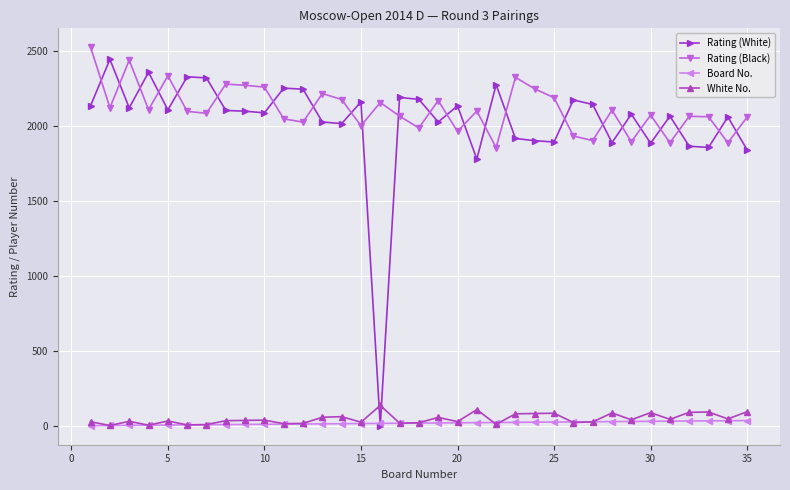

Which series has the widest spread of values?

Rating (White)